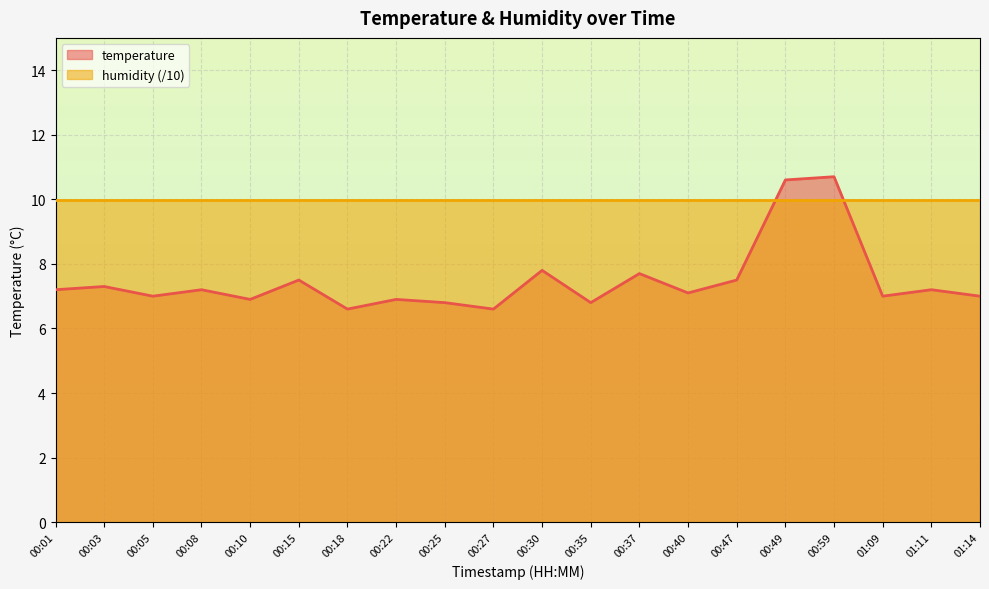

Which category has the lowest value across all series?

00:18